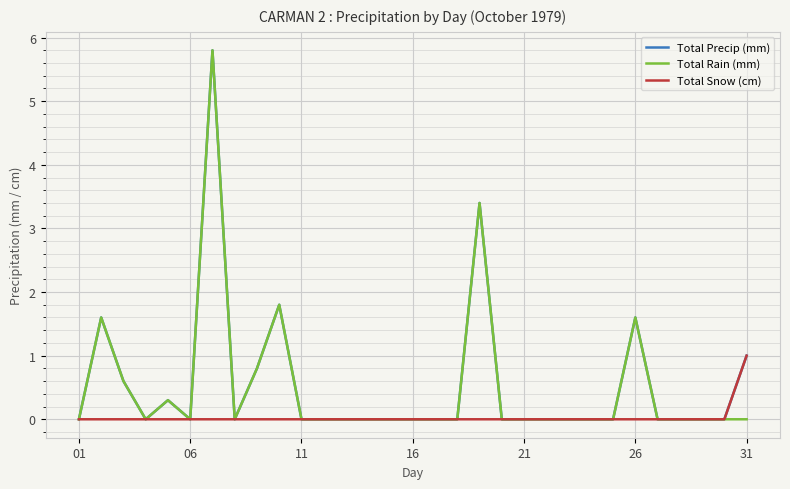

What is the difference between the second highest and minimum values in the Total Precip (mm) series?

3.4